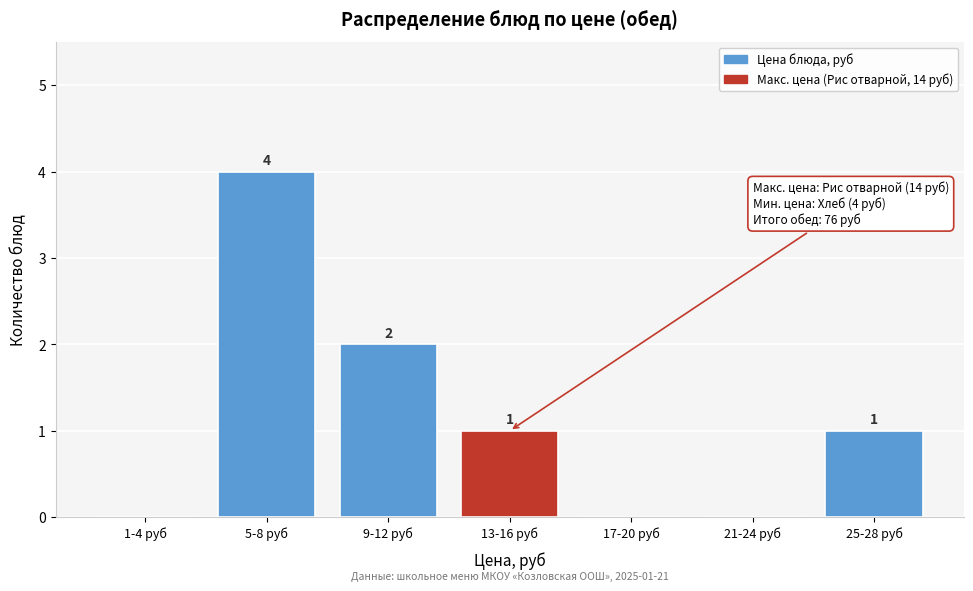

Reading left to right, transcribe all the data shown in this chart.

1-4 руб=0	5-8 руб=4	9-12 руб=2	13-16 руб=1	17-20 руб=0	21-24 руб=0	25-28 руб=1